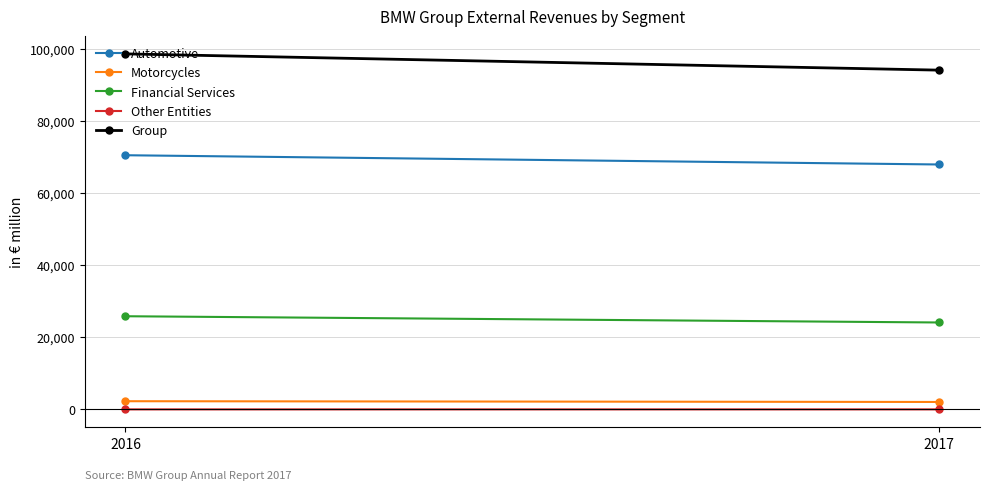

Between 2017 and 2016, which is larger?

2016